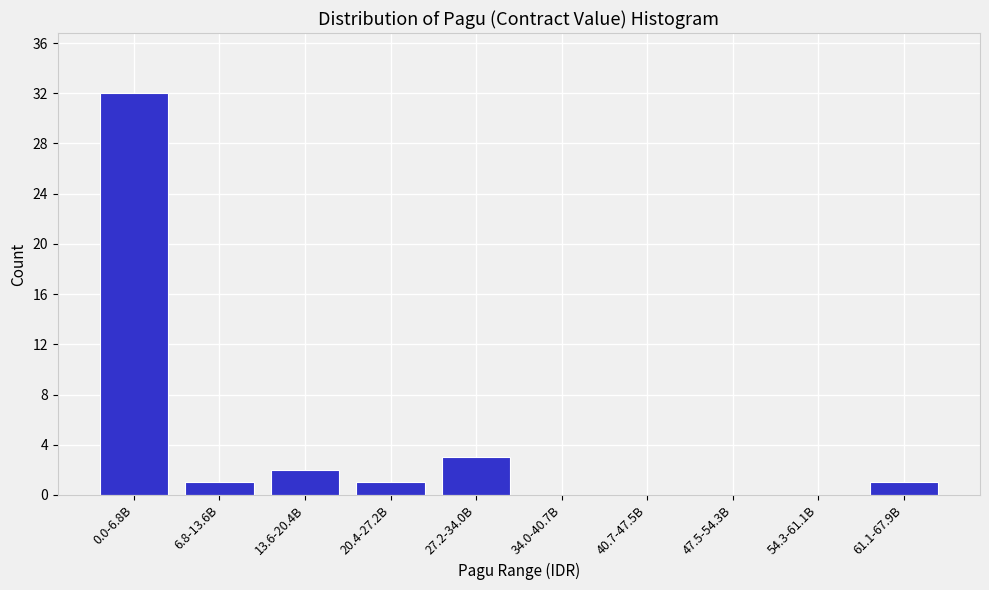

Reading left to right, list all the values displayed in this chart.

0.0-6.8B=32	6.8-13.6B=1	13.6-20.4B=2	20.4-27.2B=1	27.2-34.0B=3	34.0-40.7B=0	40.7-47.5B=0	47.5-54.3B=0	54.3-61.1B=0	61.1-67.9B=1